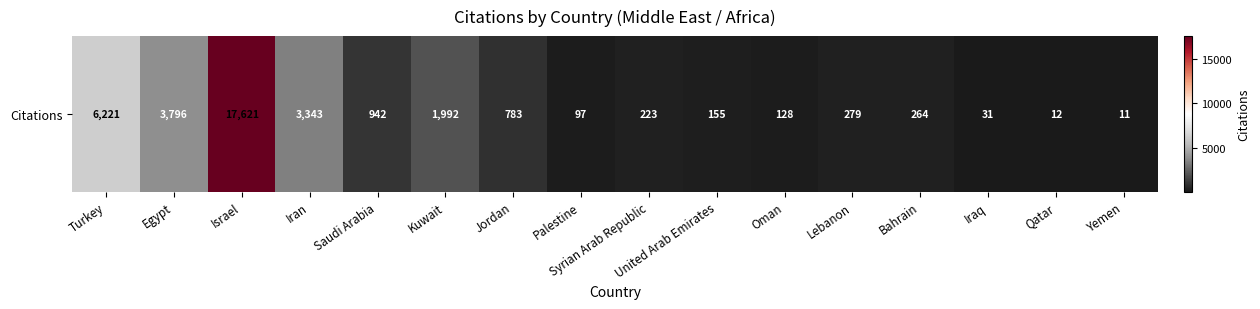

What is the difference between the second highest and second lowest values?

6209